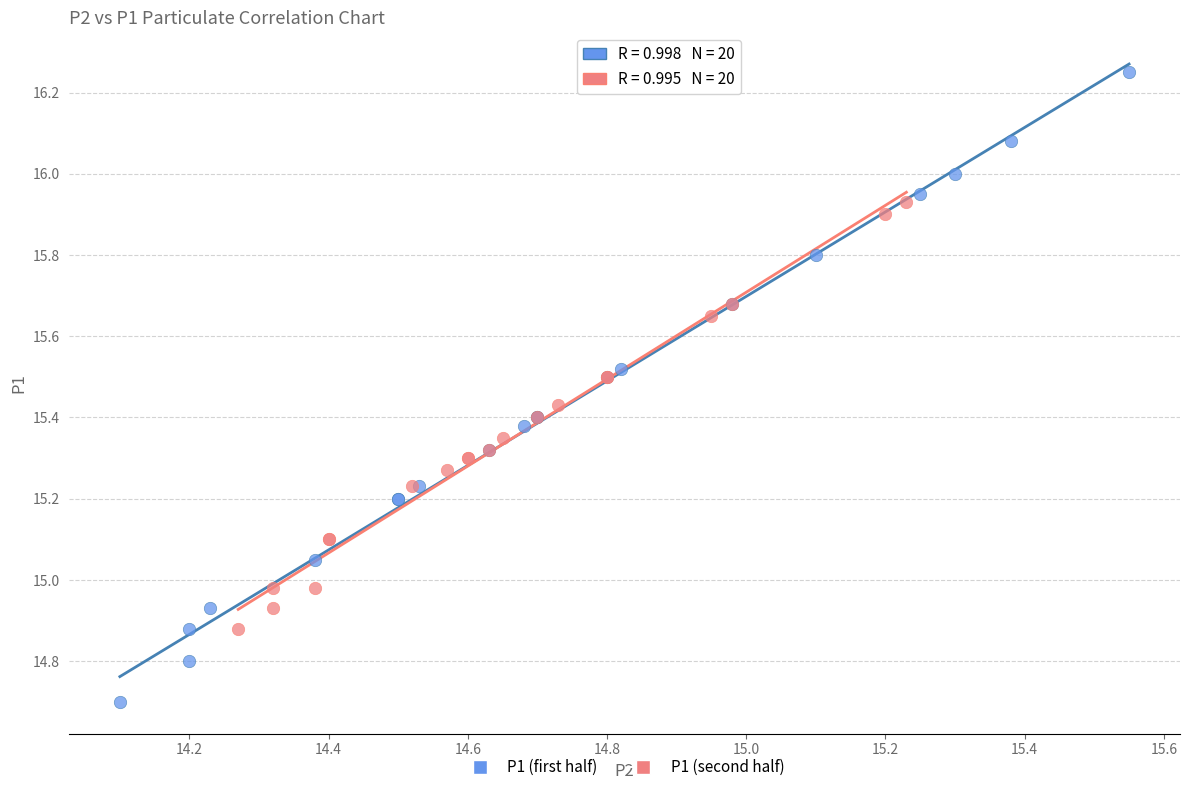

Which series has the largest Y range (max minus min)?

P1 (first half)